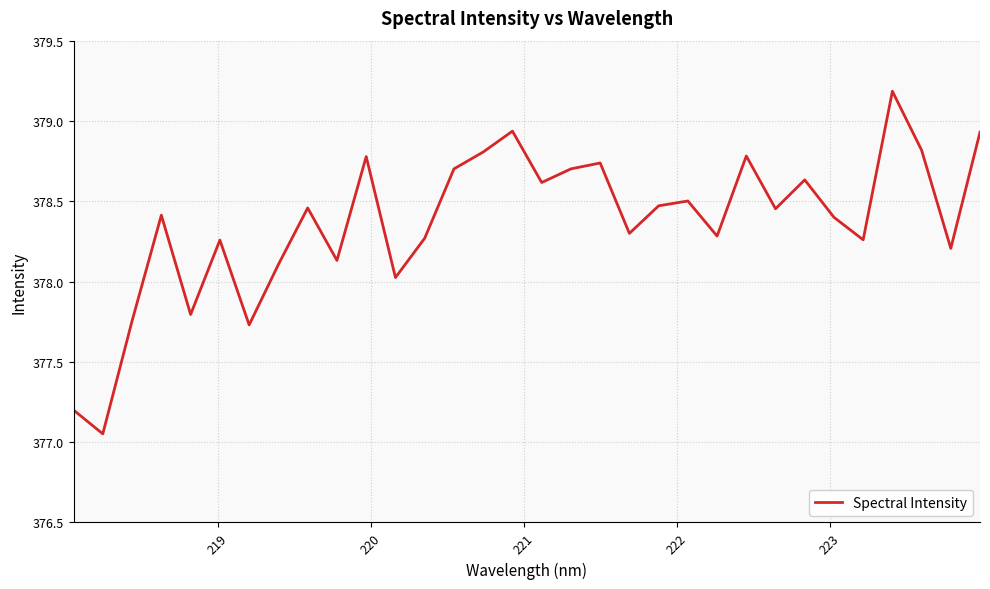

What is the greatest value displayed?

379.2